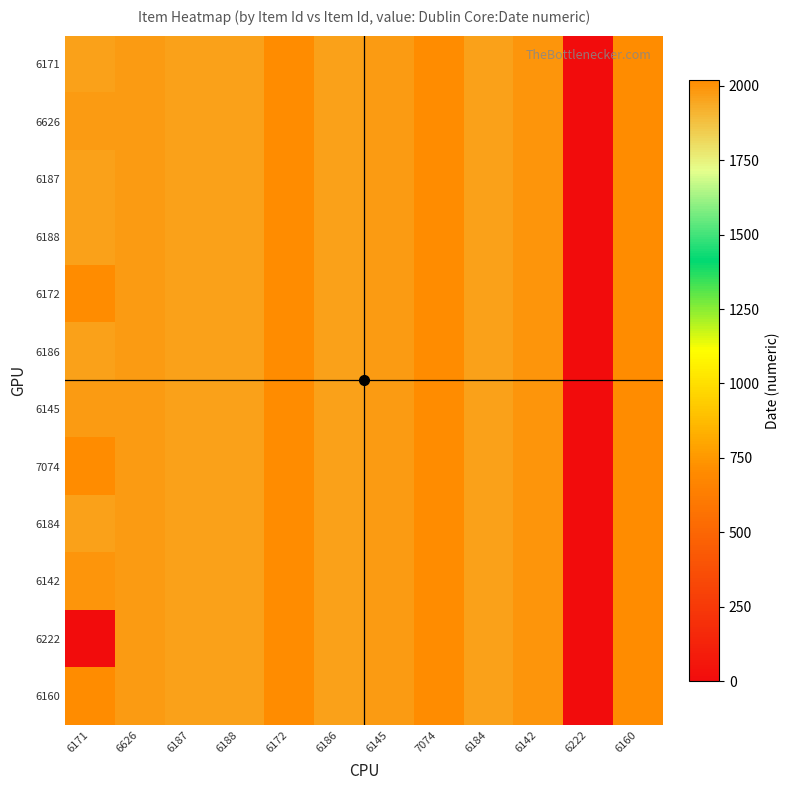

Reading left to right, extract all data points from this chart.

6171: 6171=1963	6626=1978	6187=1962	6188=1964	6172=2021	6186=1963	6145=1980	7074=2019	6184=1964	6142=1993	6222=0	6160=2021
6626: 6171=1978	6626=1978	6187=1962	6188=1964	6172=2021	6186=1963	6145=1980	7074=2019	6184=1964	6142=1993	6222=0	6160=2021
6187: 6171=1962	6626=1978	6187=1962	6188=1964	6172=2021	6186=1963	6145=1980	7074=2019	6184=1964	6142=1993	6222=0	6160=2021
6188: 6171=1964	6626=1978	6187=1962	6188=1964	6172=2021	6186=1963	6145=1980	7074=2019	6184=1964	6142=1993	6222=0	6160=2021
6172: 6171=2021	6626=1978	6187=1962	6188=1964	6172=2021	6186=1963	6145=1980	7074=2019	6184=1964	6142=1993	6222=0	6160=2021
6186: 6171=1963	6626=1978	6187=1962	6188=1964	6172=2021	6186=1963	6145=1980	7074=2019	6184=1964	6142=1993	6222=0	6160=2021
6145: 6171=1980	6626=1978	6187=1962	6188=1964	6172=2021	6186=1963	6145=1980	7074=2019	6184=1964	6142=1993	6222=0	6160=2021
7074: 6171=2019	6626=1978	6187=1962	6188=1964	6172=2021	6186=1963	6145=1980	7074=2019	6184=1964	6142=1993	6222=0	6160=2021
6184: 6171=1964	6626=1978	6187=1962	6188=1964	6172=2021	6186=1963	6145=1980	7074=2019	6184=1964	6142=1993	6222=0	6160=2021
6142: 6171=1993	6626=1978	6187=1962	6188=1964	6172=2021	6186=1963	6145=1980	7074=2019	6184=1964	6142=1993	6222=0	6160=2021
6222: 6171=0	6626=1978	6187=1962	6188=1964	6172=2021	6186=1963	6145=1980	7074=2019	6184=1964	6142=1993	6222=0	6160=2021
6160: 6171=2021	6626=1978	6187=1962	6188=1964	6172=2021	6186=1963	6145=1980	7074=2019	6184=1964	6142=1993	6222=0	6160=2021